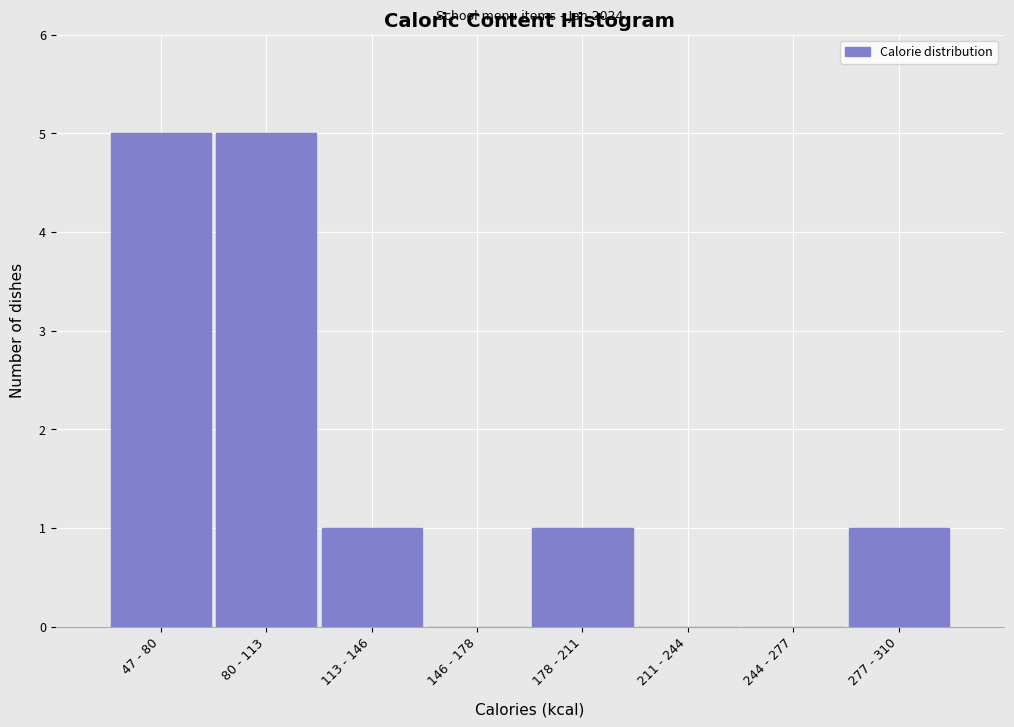

Reading right to left, list all the values displayed in this chart.

277 - 310=1	244 - 277=0	211 - 244=0	178 - 211=1	146 - 178=0	113 - 146=1	80 - 113=5	47 - 80=5